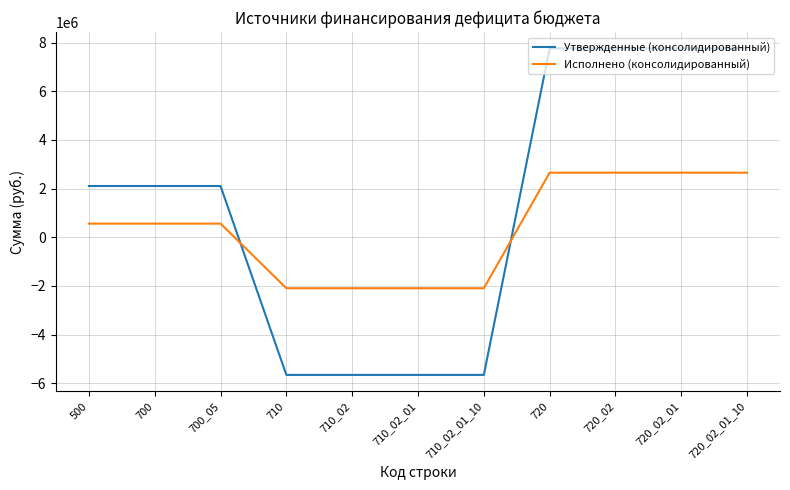

What is the sum of all Исполнено (консолидированный) values?

3931947.9